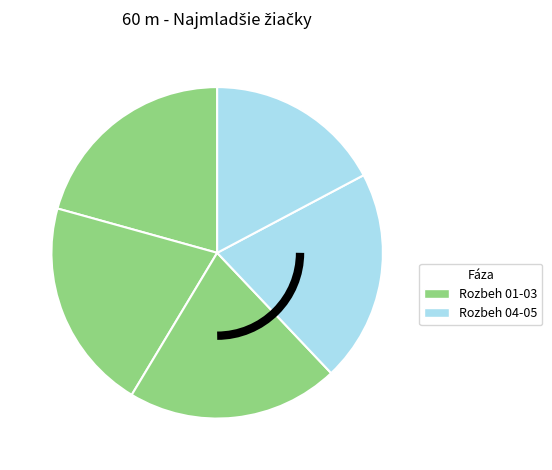

Rank the categories by value from highest to lowest.

Rozbeh 01, Rozbeh 02, Rozbeh 03, Rozbeh 04, Rozbeh 05